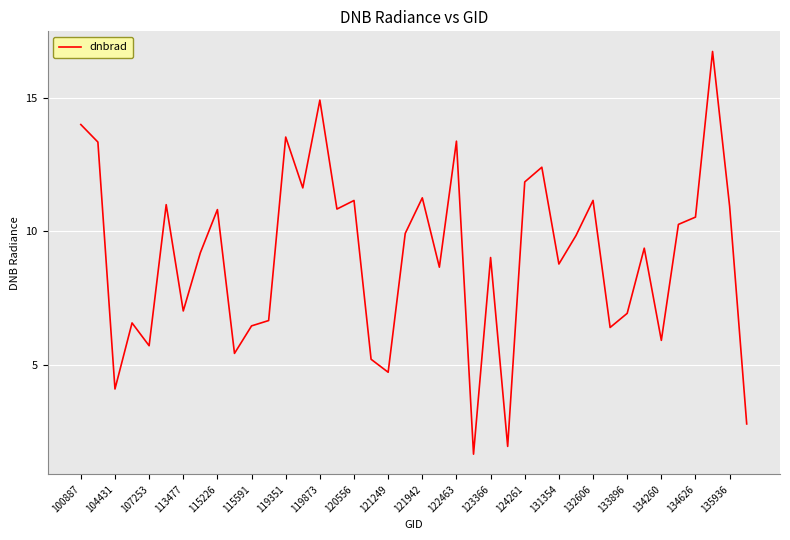

What is the minimum value shown in the chart?

1.7